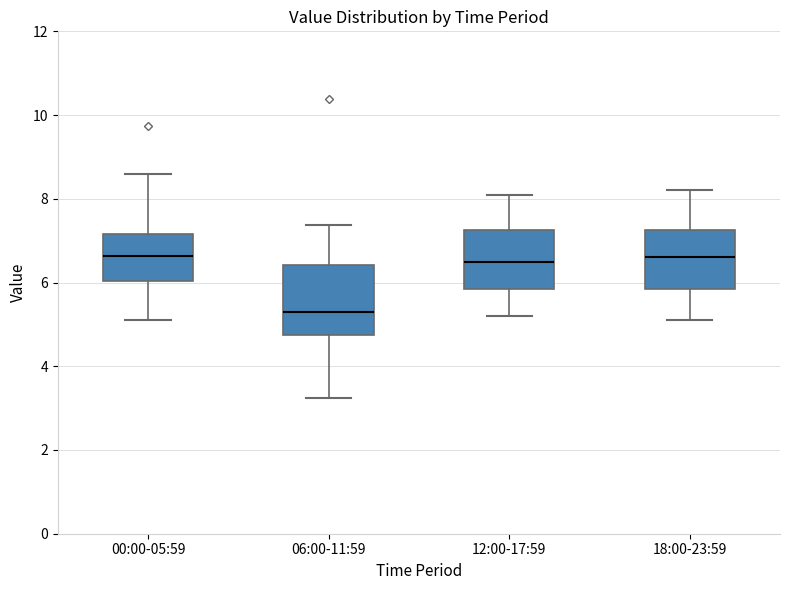

Comparing the boxes themselves (not the whiskers), which one is the tallest?

06:00-11:59